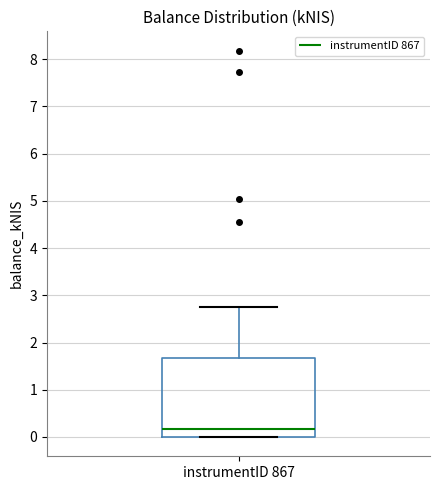

Read this box plot against the y-axis: the position of the median line, the range covered by the box, and the ends of both whiskers. The values are not printed on the chart, so give them approximately, as read against the axis.

median 0.2, box 0.0 to 1.7, whiskers 0.0 to 2.8